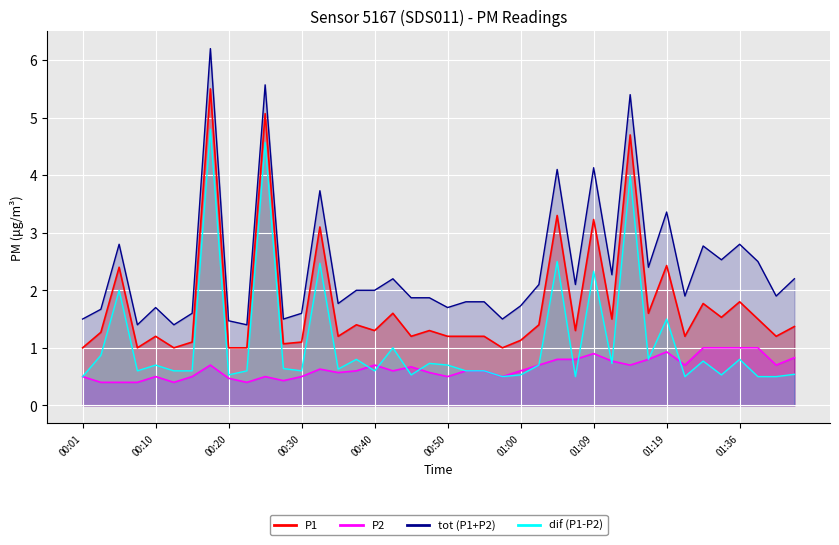

What is the minimum value for P1?

1.0